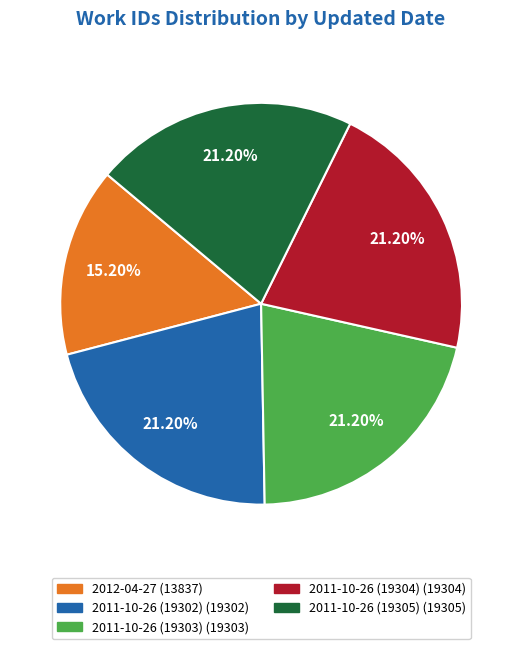

Does any single category account for the majority?

No